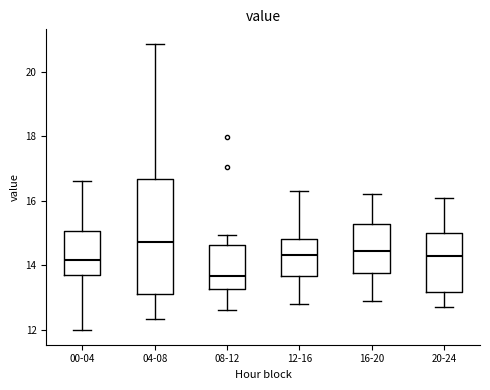

Which box's median line is the lowest?

08-12